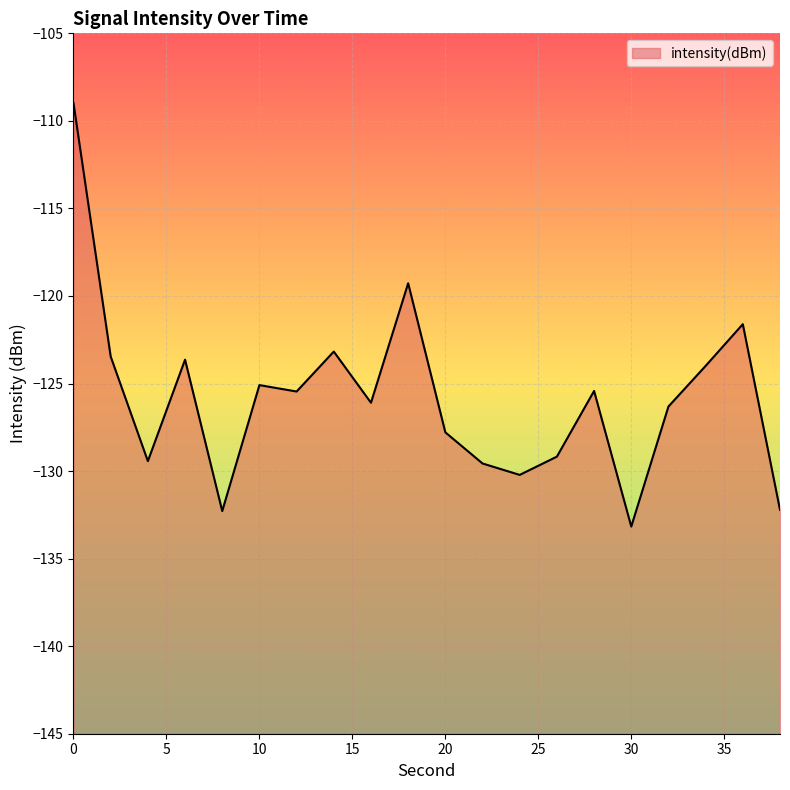

Reading right to left, what are all the values shown in this chart?

38=-132.2	36=-121.6	34=-124.0	32=-126.3	30=-133.2	28=-125.4	26=-129.2	24=-130.2	22=-129.6	20=-127.8	18=-119.3	16=-126.1	14=-123.2	12=-125.5	10=-125.1	8=-132.3	6=-123.6	4=-129.4	2=-123.5	0=-109.0